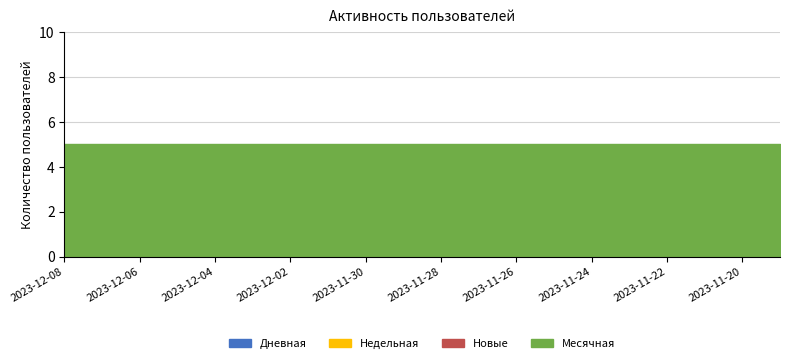

What is the difference between the highest and lowest values at 2023-11-25?

5